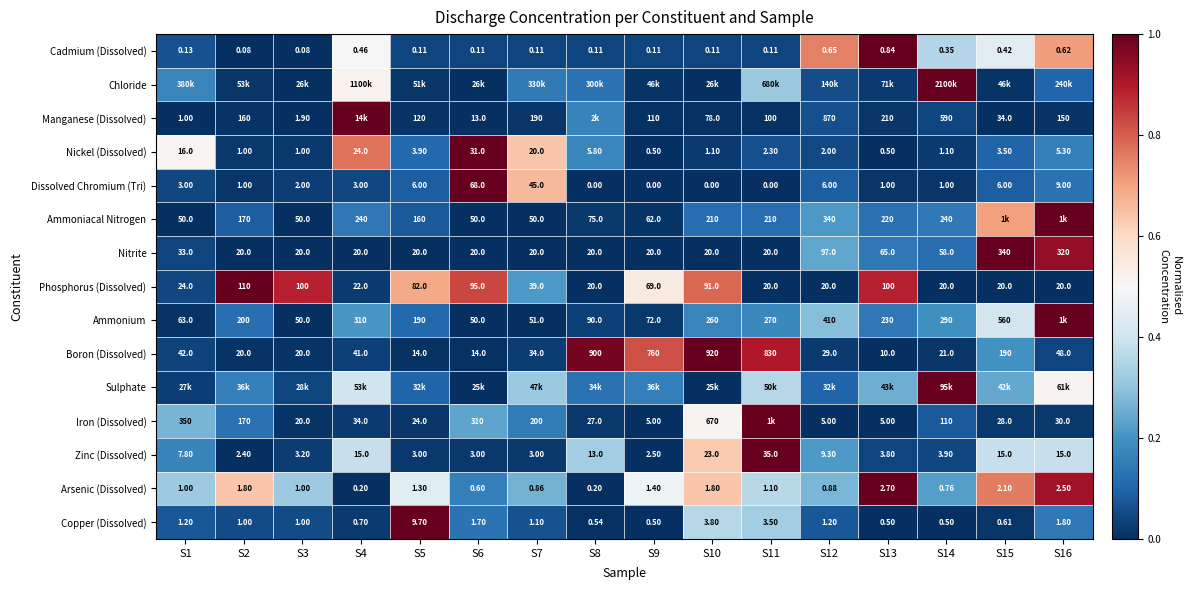

Is the value of Cadmium (Dissolved) at S10 greater than the value of Ammonium at S2?

No